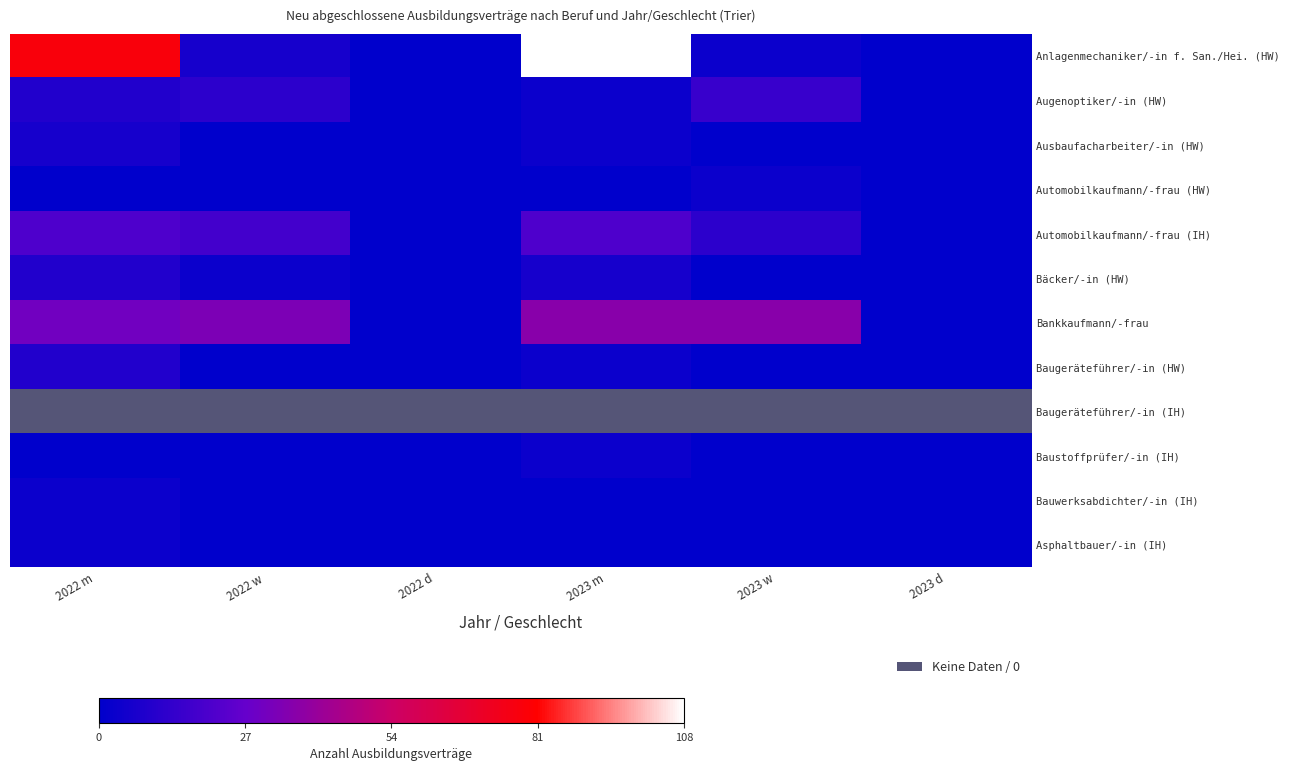

Which label corresponds to the largest value in the chart?

2023 m